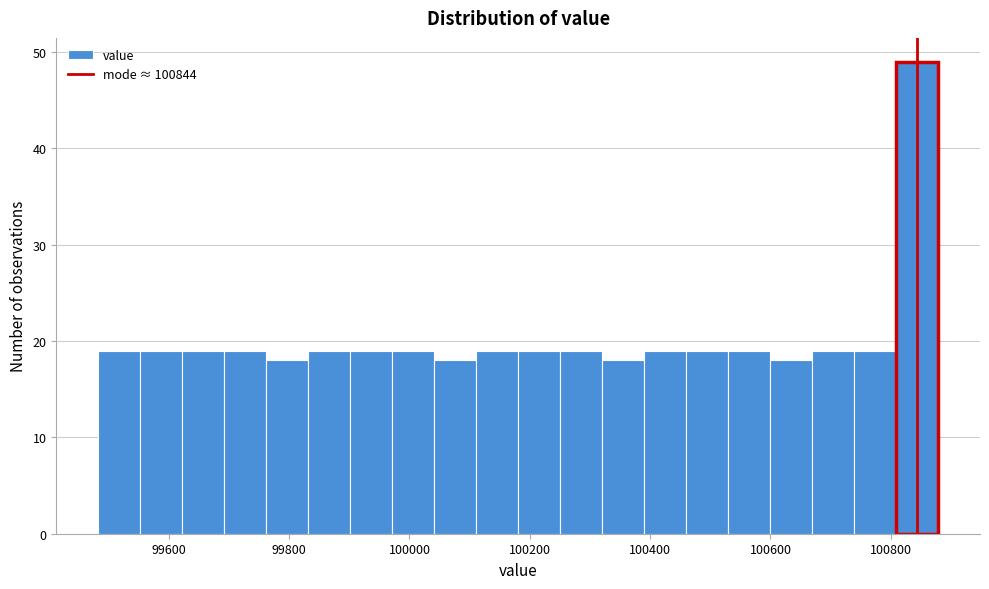

Read against the x-axis, roughly where is the centre of the tallest bar?

100840